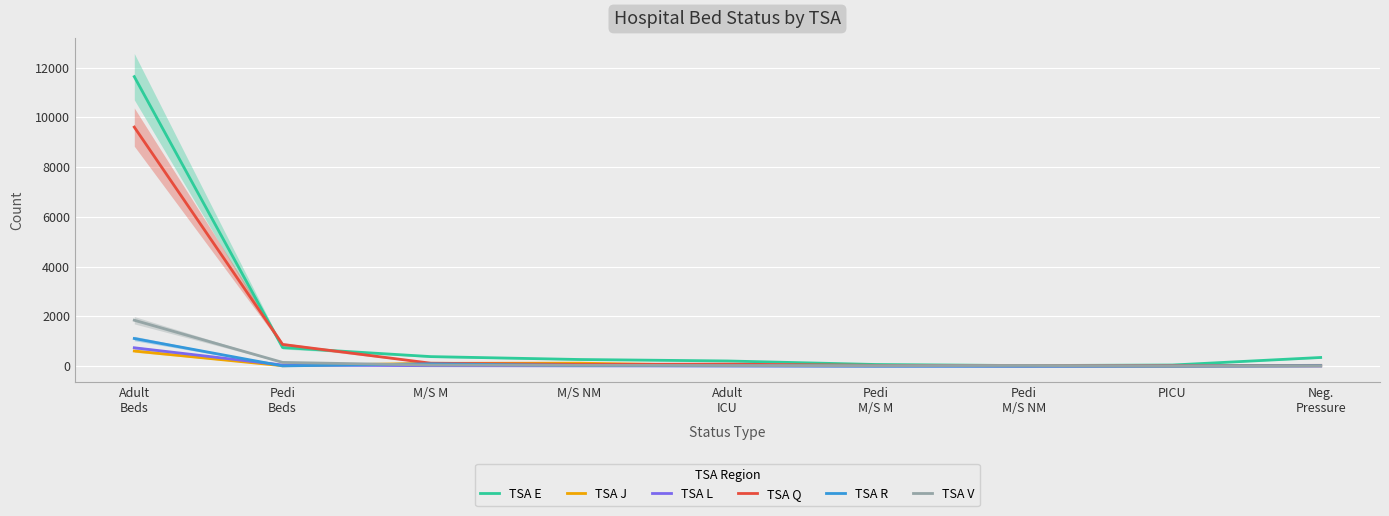

True or false: TSA L and TSA Q intersect in this chart.

False